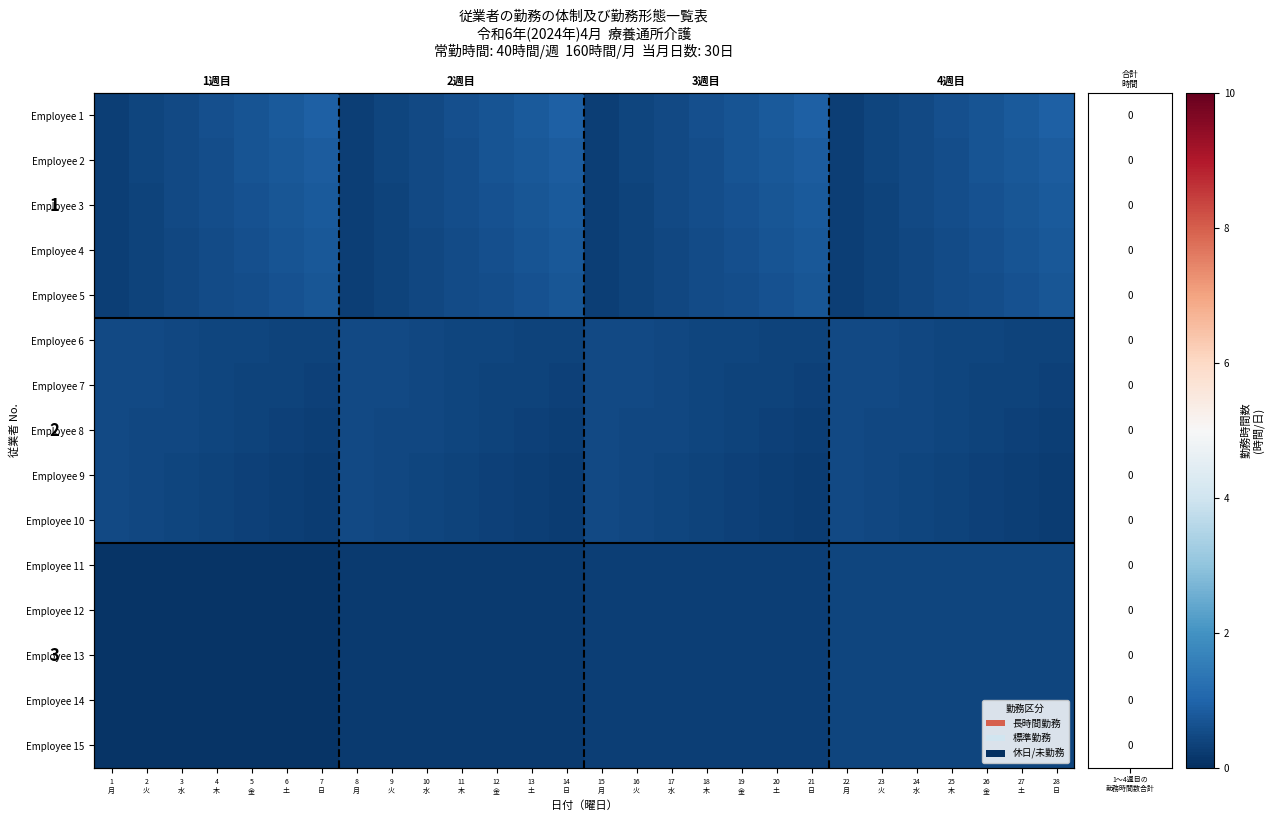

Read the Employee 14 value at 10 水.

0.2